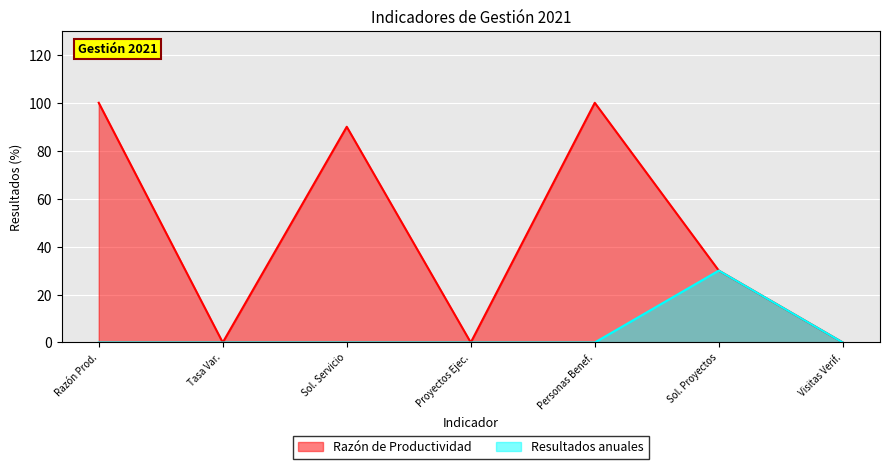

What is the spread (max minus min) of values at Razón Prod.?

100